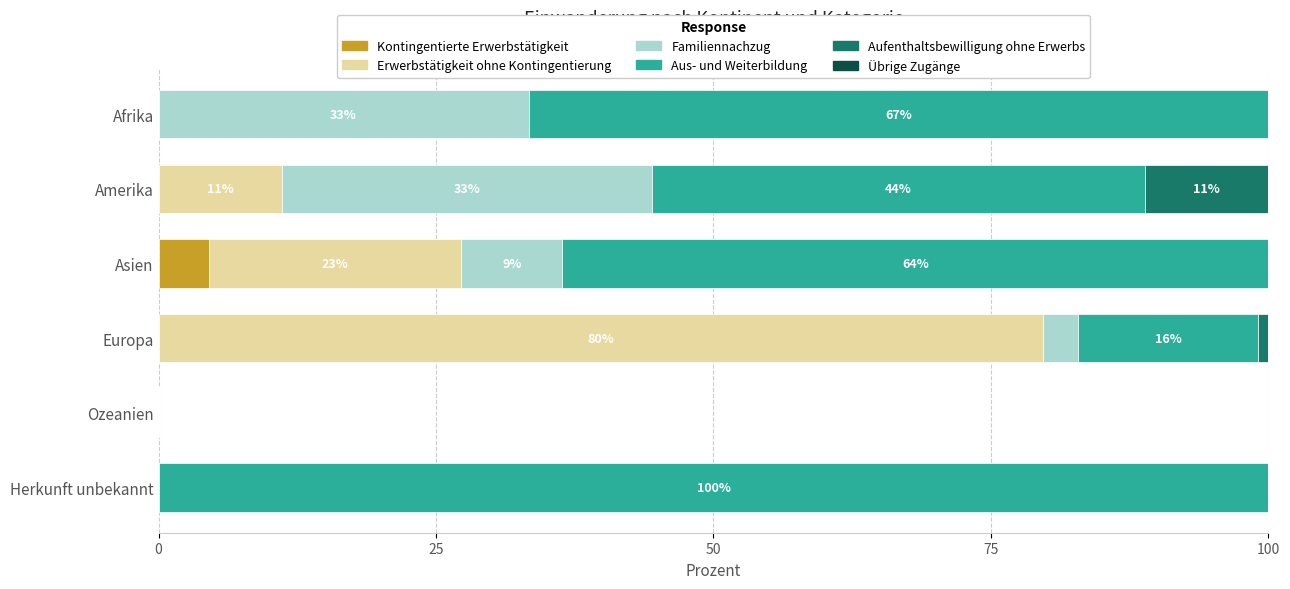

What is the maximum value for Kontingentierte Erwerbstätigkeit?

4.5